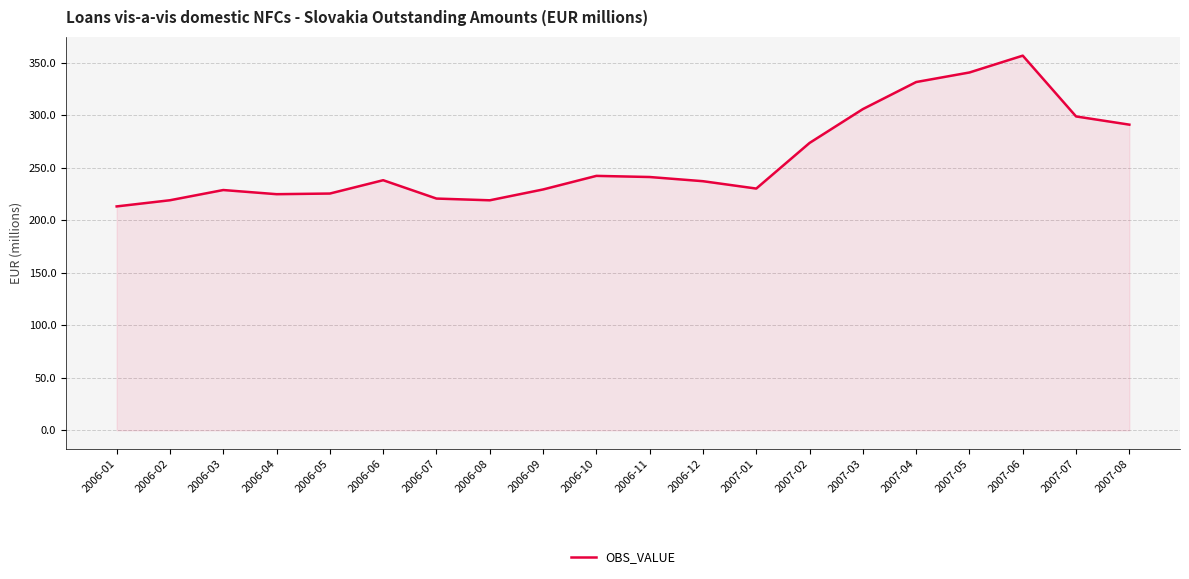

What position from the left is 2007-01?

13